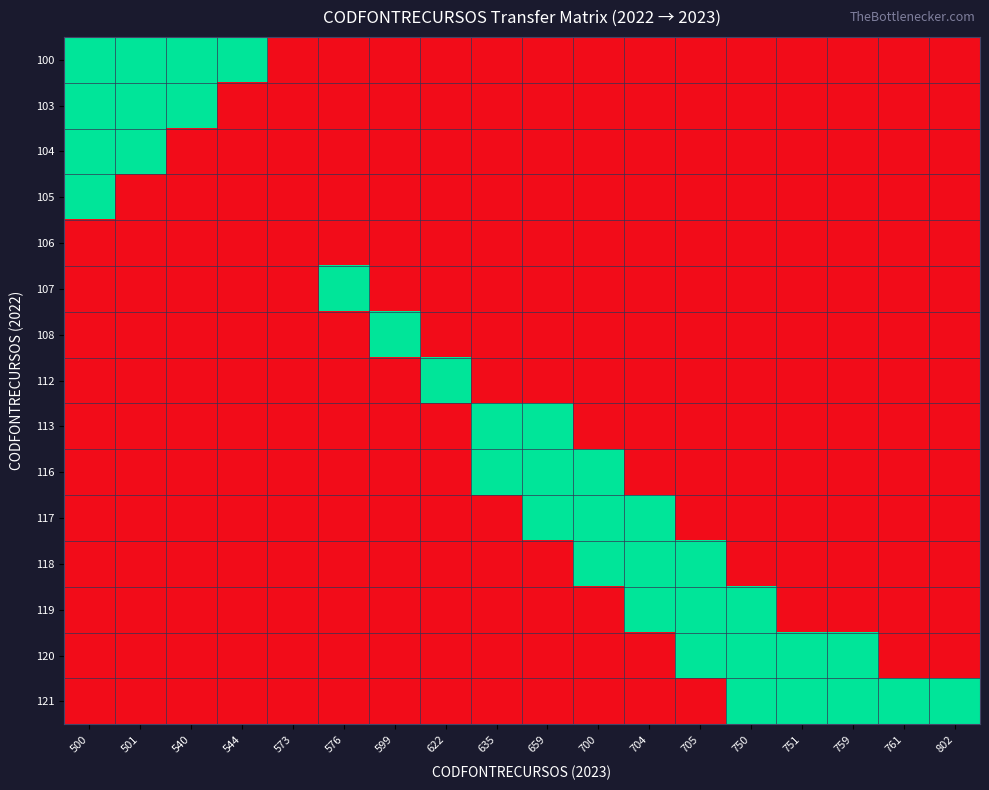

Reading right to left, extract all data points from this chart.

100: 802=0	761=0	759=0	751=0	750=0	705=0	704=0	700=0	659=0	635=0	622=0	599=0	576=0	573=0	544=1	540=1	501=1	500=1
103: 802=0	761=0	759=0	751=0	750=0	705=0	704=0	700=0	659=0	635=0	622=0	599=0	576=0	573=0	544=0	540=1	501=1	500=1
104: 802=0	761=0	759=0	751=0	750=0	705=0	704=0	700=0	659=0	635=0	622=0	599=0	576=0	573=0	544=0	540=0	501=1	500=1
105: 802=0	761=0	759=0	751=0	750=0	705=0	704=0	700=0	659=0	635=0	622=0	599=0	576=0	573=0	544=0	540=0	501=0	500=1
106: 802=0	761=0	759=0	751=0	750=0	705=0	704=0	700=0	659=0	635=0	622=0	599=0	576=0	573=0	544=0	540=0	501=0	500=0
107: 802=0	761=0	759=0	751=0	750=0	705=0	704=0	700=0	659=0	635=0	622=0	599=0	576=1	573=0	544=0	540=0	501=0	500=0
108: 802=0	761=0	759=0	751=0	750=0	705=0	704=0	700=0	659=0	635=0	622=0	599=1	576=0	573=0	544=0	540=0	501=0	500=0
112: 802=0	761=0	759=0	751=0	750=0	705=0	704=0	700=0	659=0	635=0	622=1	599=0	576=0	573=0	544=0	540=0	501=0	500=0
113: 802=0	761=0	759=0	751=0	750=0	705=0	704=0	700=0	659=1	635=1	622=0	599=0	576=0	573=0	544=0	540=0	501=0	500=0
116: 802=0	761=0	759=0	751=0	750=0	705=0	704=0	700=1	659=1	635=1	622=0	599=0	576=0	573=0	544=0	540=0	501=0	500=0
117: 802=0	761=0	759=0	751=0	750=0	705=0	704=1	700=1	659=1	635=0	622=0	599=0	576=0	573=0	544=0	540=0	501=0	500=0
118: 802=0	761=0	759=0	751=0	750=0	705=1	704=1	700=1	659=0	635=0	622=0	599=0	576=0	573=0	544=0	540=0	501=0	500=0
119: 802=0	761=0	759=0	751=0	750=1	705=1	704=1	700=0	659=0	635=0	622=0	599=0	576=0	573=0	544=0	540=0	501=0	500=0
120: 802=0	761=0	759=1	751=1	750=1	705=1	704=0	700=0	659=0	635=0	622=0	599=0	576=0	573=0	544=0	540=0	501=0	500=0
121: 802=1	761=1	759=1	751=1	750=1	705=0	704=0	700=0	659=0	635=0	622=0	599=0	576=0	573=0	544=0	540=0	501=0	500=0